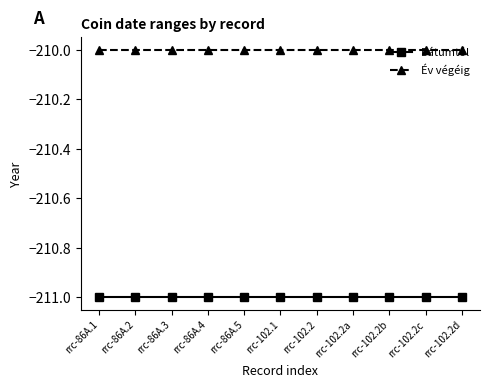

What are all the series names shown in the legend?

Dátumtól, Év végéig